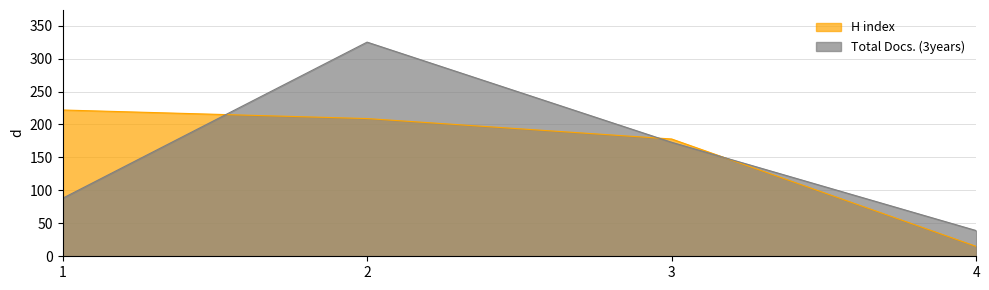

How many intersections are there between Total Docs. (3years) and H index?

3